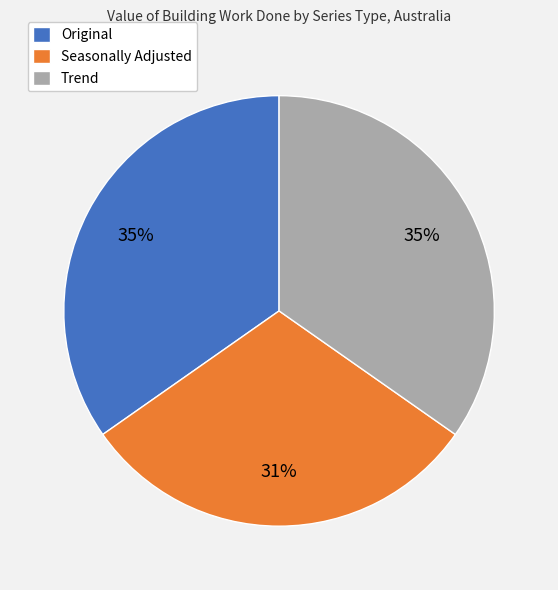

Is the sum of Trend and Original greater than half?

Yes